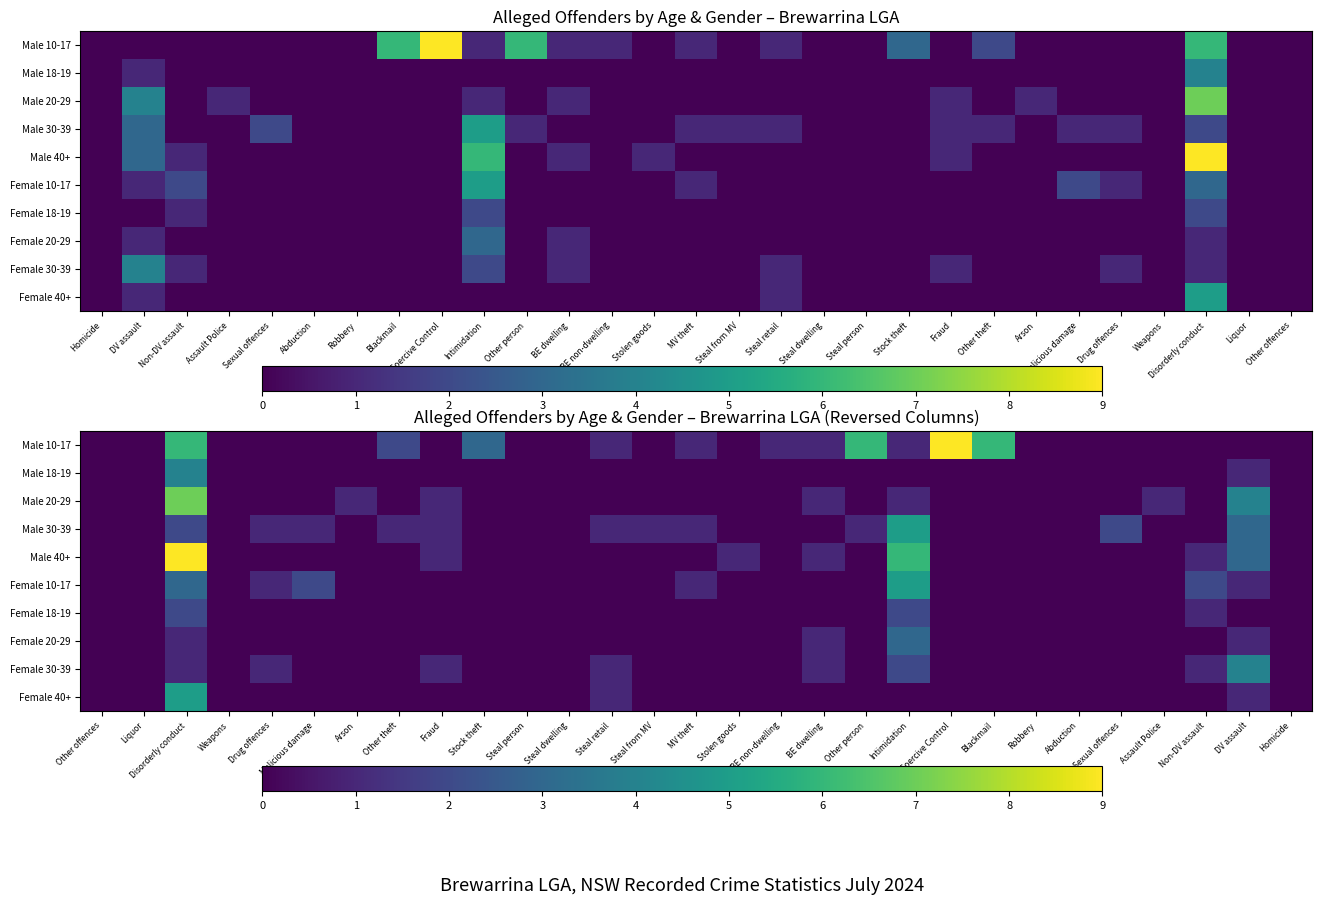

Which series has the largest total across all categories?

Male 10-17